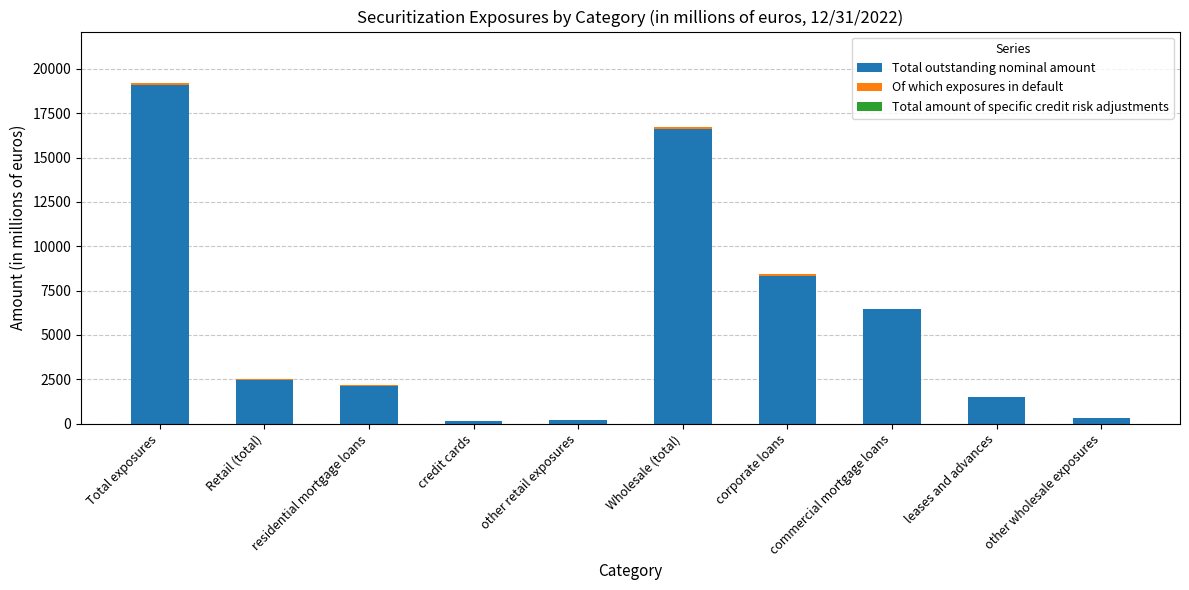

At which label is Total outstanding nominal amount closest to 9614?

corporate loans